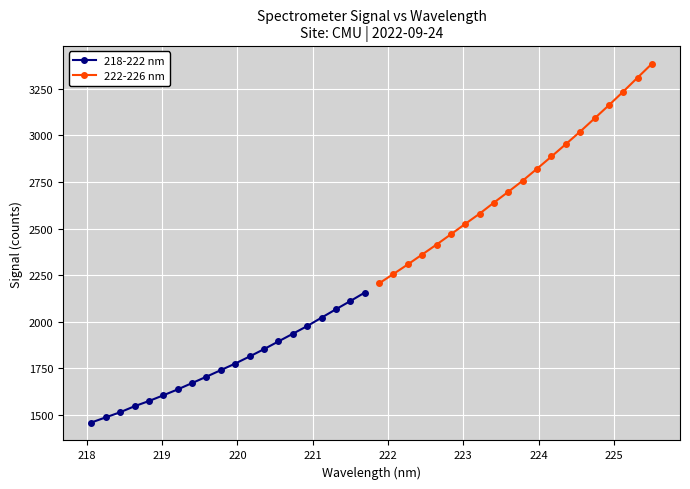

What is the highest value of the 218-222 nm series?

2156.2